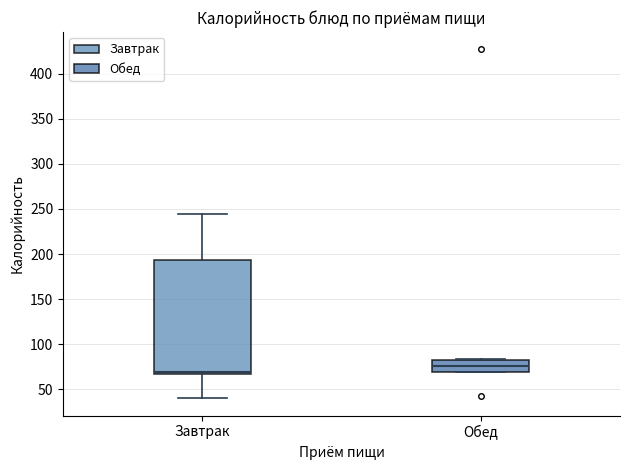

Where is the upper edge of the box for Завтрак on the y-axis? The values are not printed on the chart, so give them approximately, as read against the axis.

195